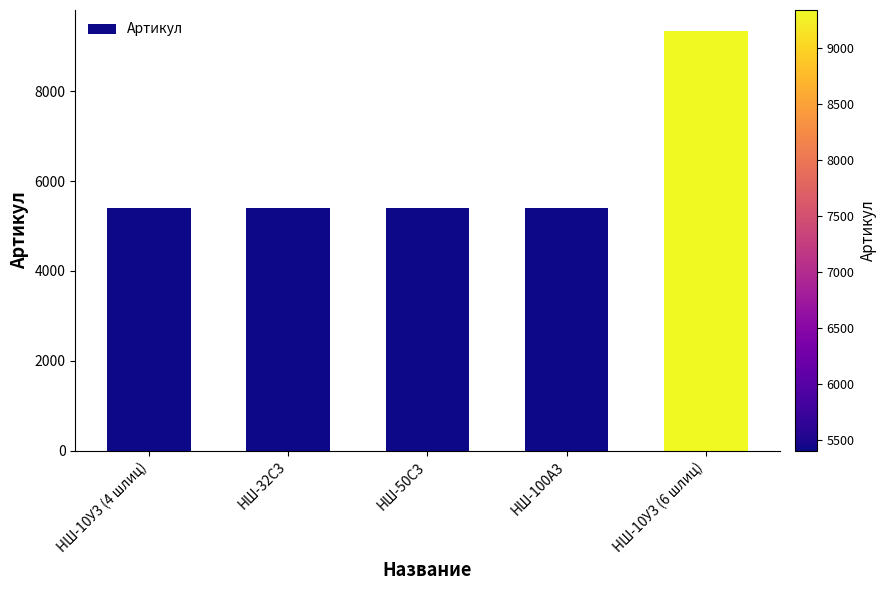

How many data points does each series have?

5